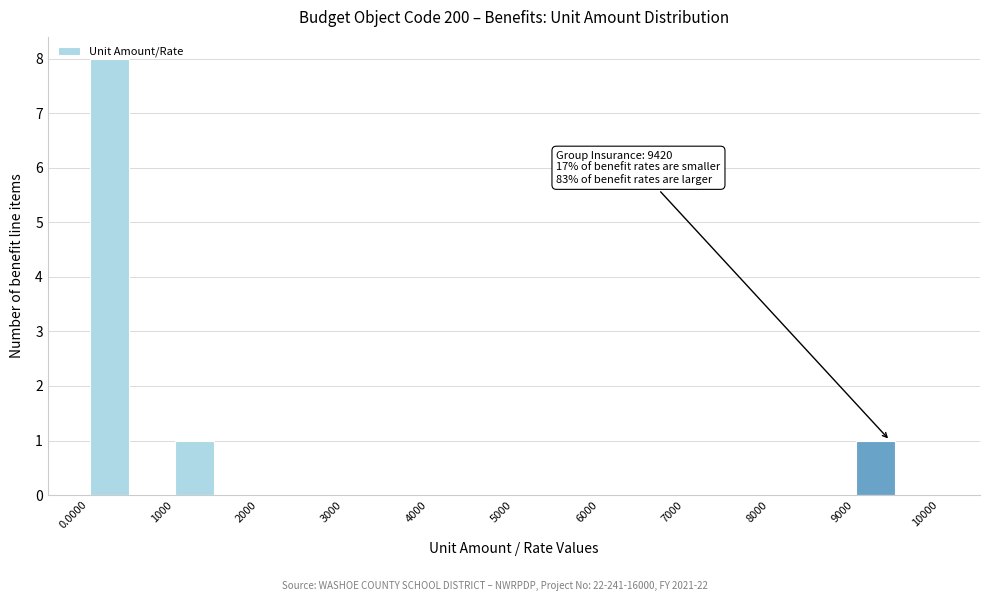

Which range on the x-axis has the tallest bar?

0 to 500